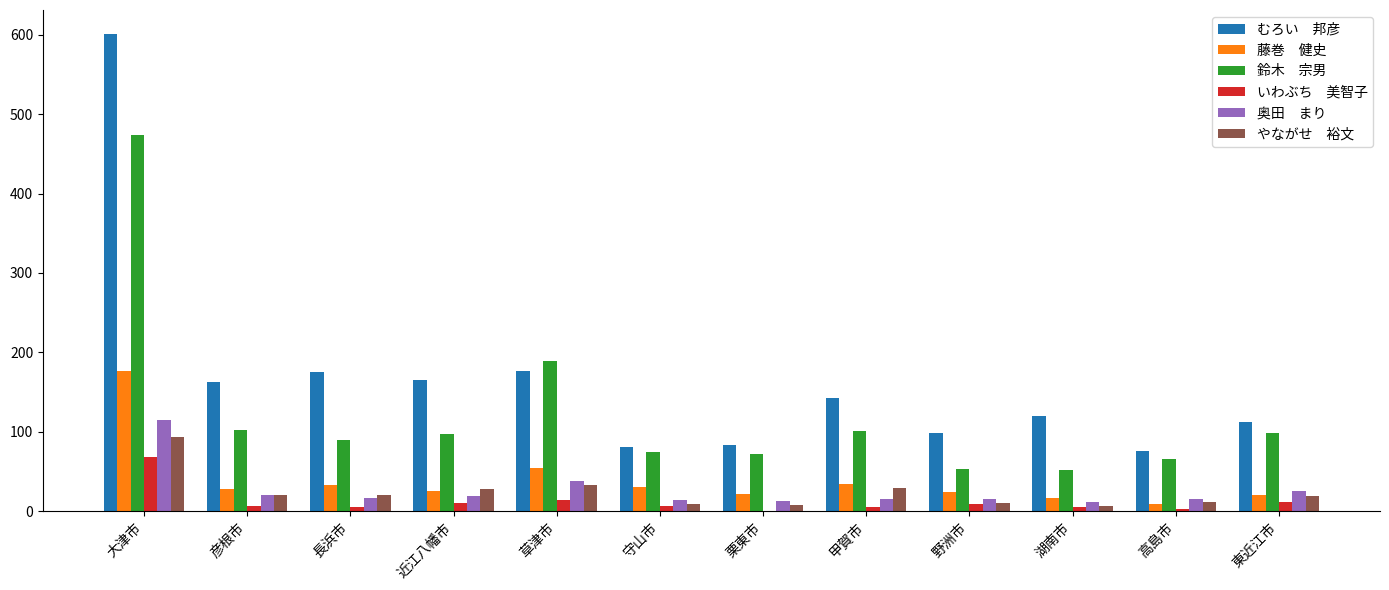

What is the greatest value displayed?

601.0